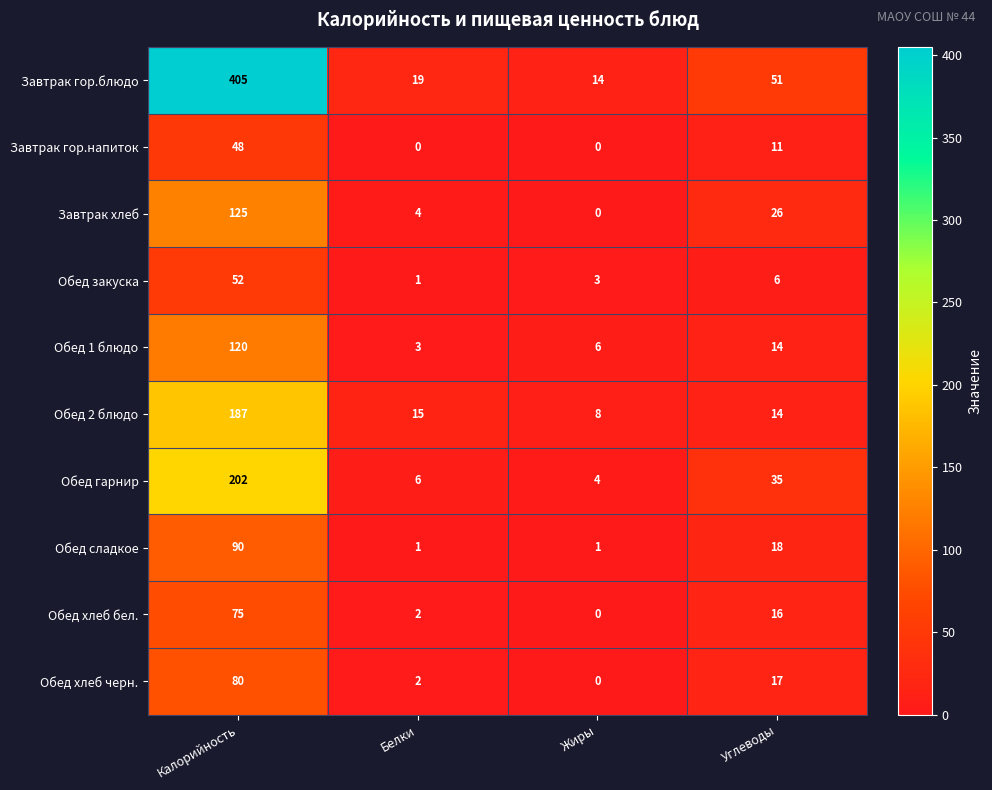

What is the maximum value shown in the chart?

405